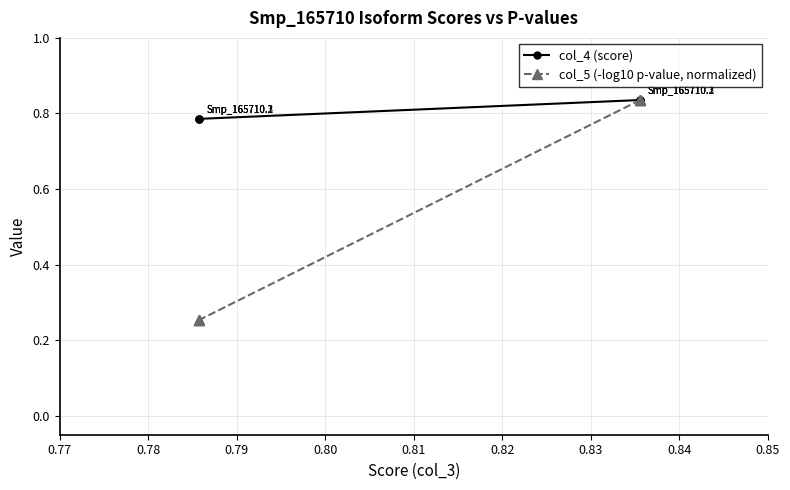

List the series in order of their overall mean, lowest first.

col_5 (-log10 p-value, normalized), col_4 (score)